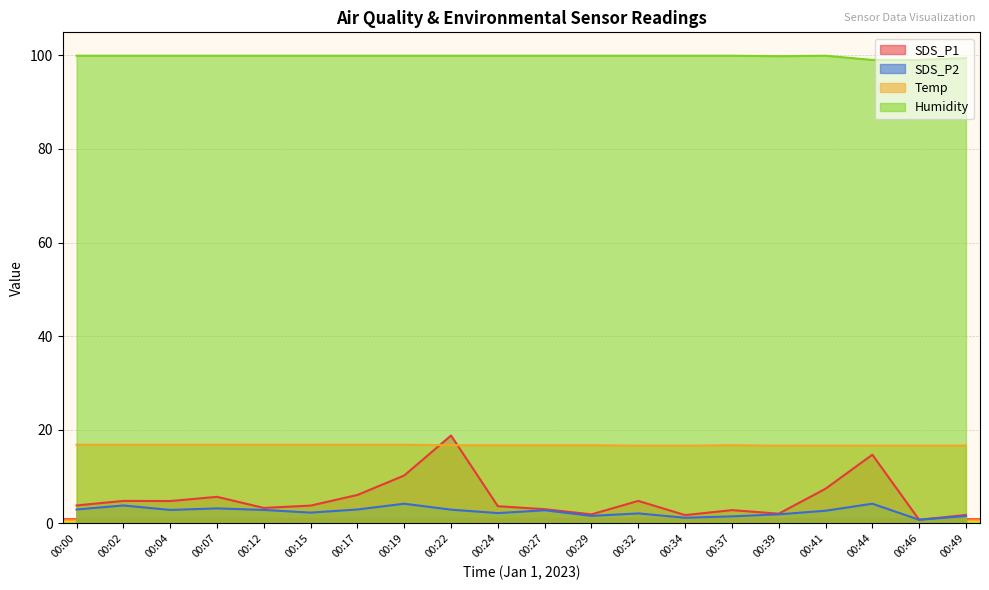

What is the sum of all SDS_P2 values?

50.7